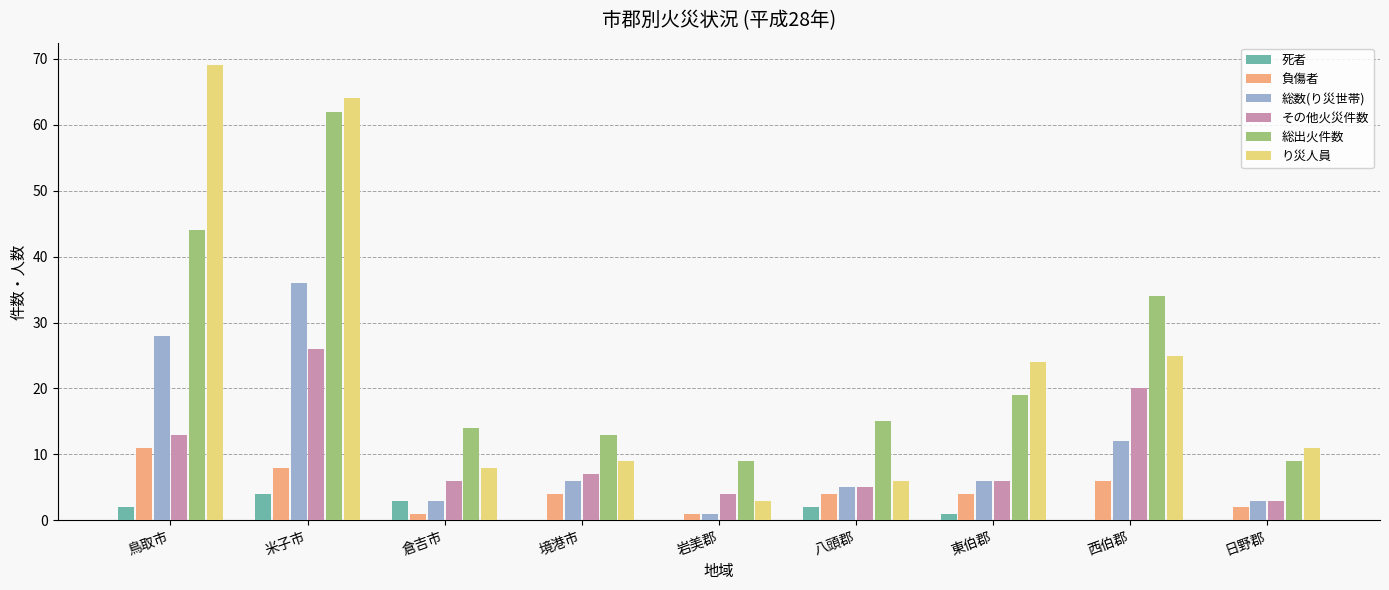

At which category is the sum across all series the highest?

米子市